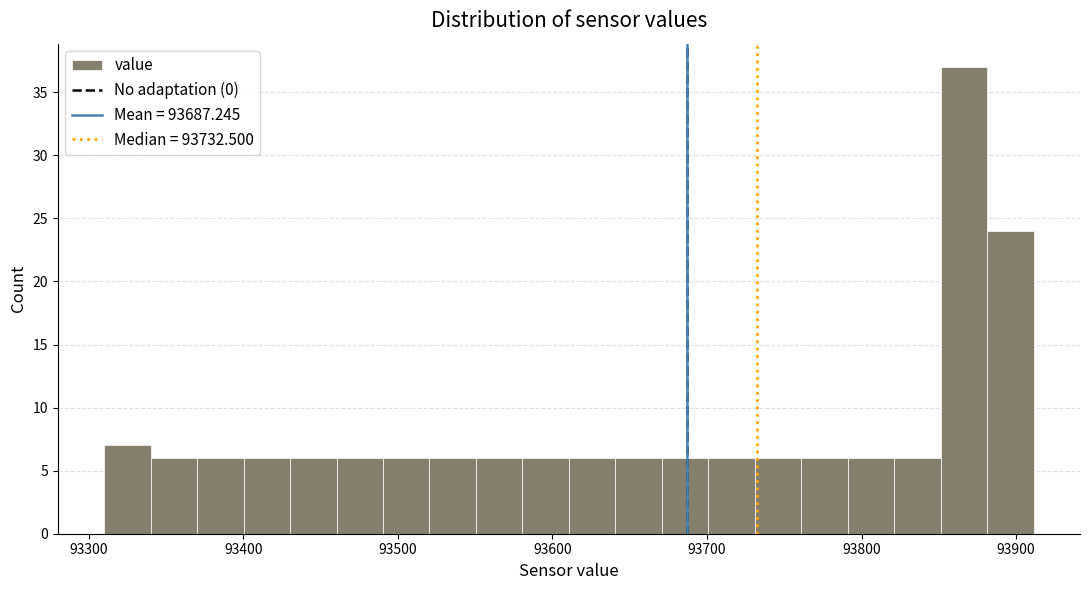

Read against the x-axis, roughly where is the centre of the tallest bar?

93870